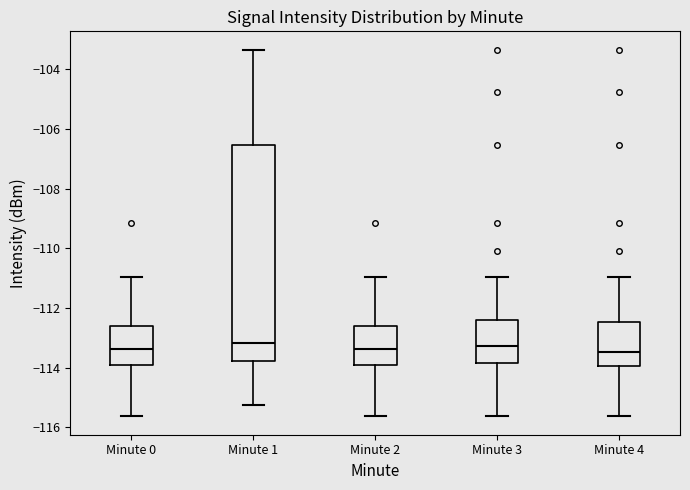

Reading left to right, transcribe this box plot: for each box, give where its median line is, the range the box spans, and where its two whiskers end, as read against the y-axis. The values are not printed on the chart, so give them approximately, as read against the axis.

Minute 0: median -113.4, box -114.0 to -112.6, whiskers -115.6 to -111.0
Minute 1: median -113.2, box -113.8 to -106.6, whiskers -115.2 to -103.4
Minute 2: median -113.4, box -114.0 to -112.6, whiskers -115.6 to -111.0
Minute 3: median -113.2, box -113.8 to -112.4, whiskers -115.6 to -111.0
Minute 4: median -113.4, box -114.0 to -112.4, whiskers -115.6 to -111.0